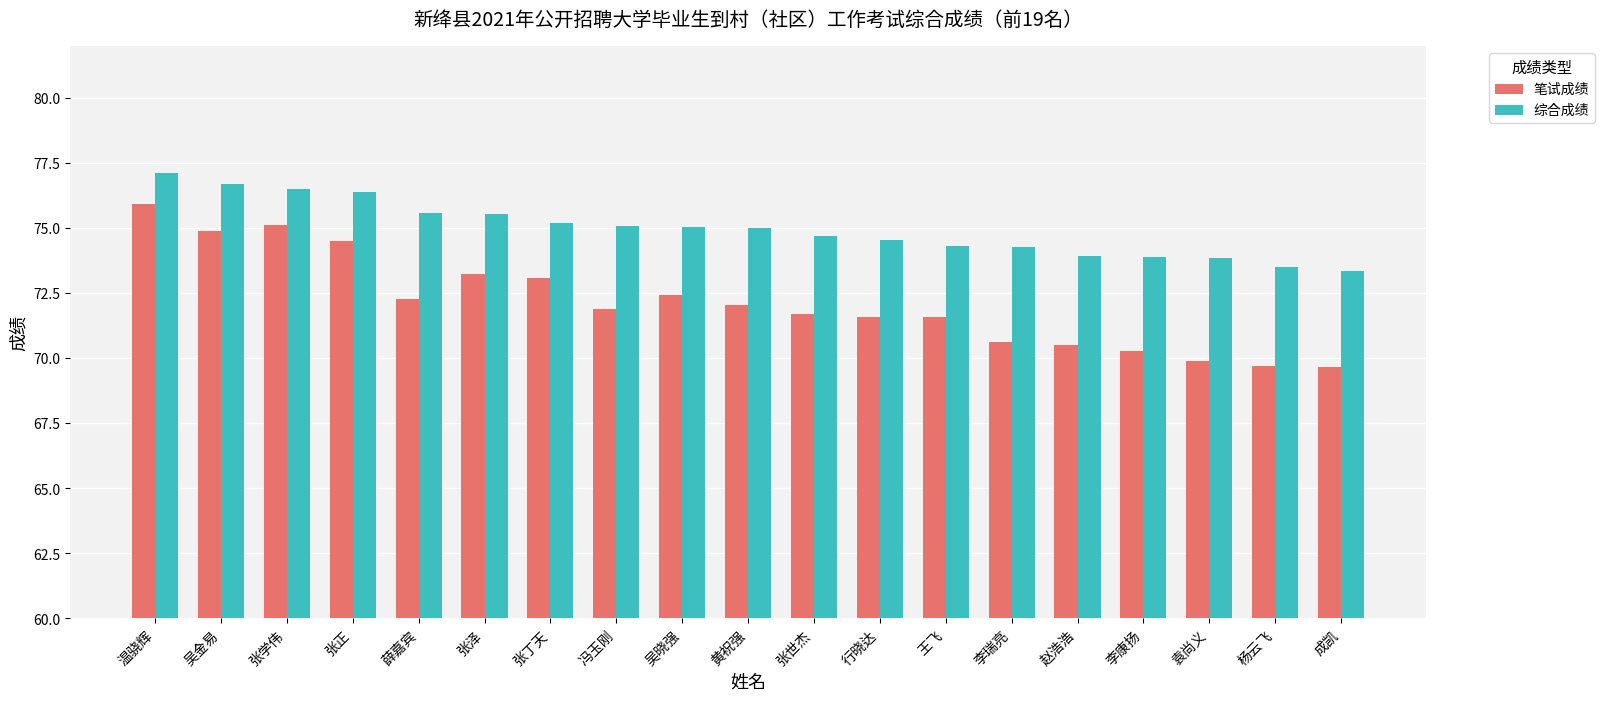

What is the total value across all series at 王飞?

145.9